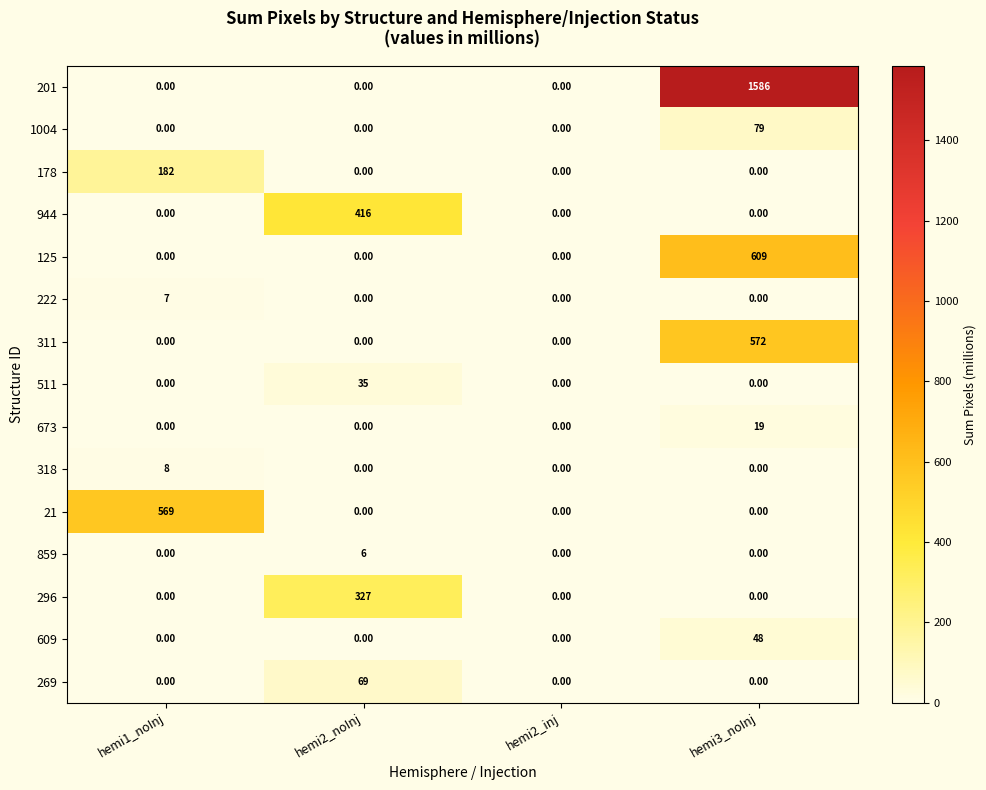

What is the difference between the maximum and minimum values in the 178 series?

182